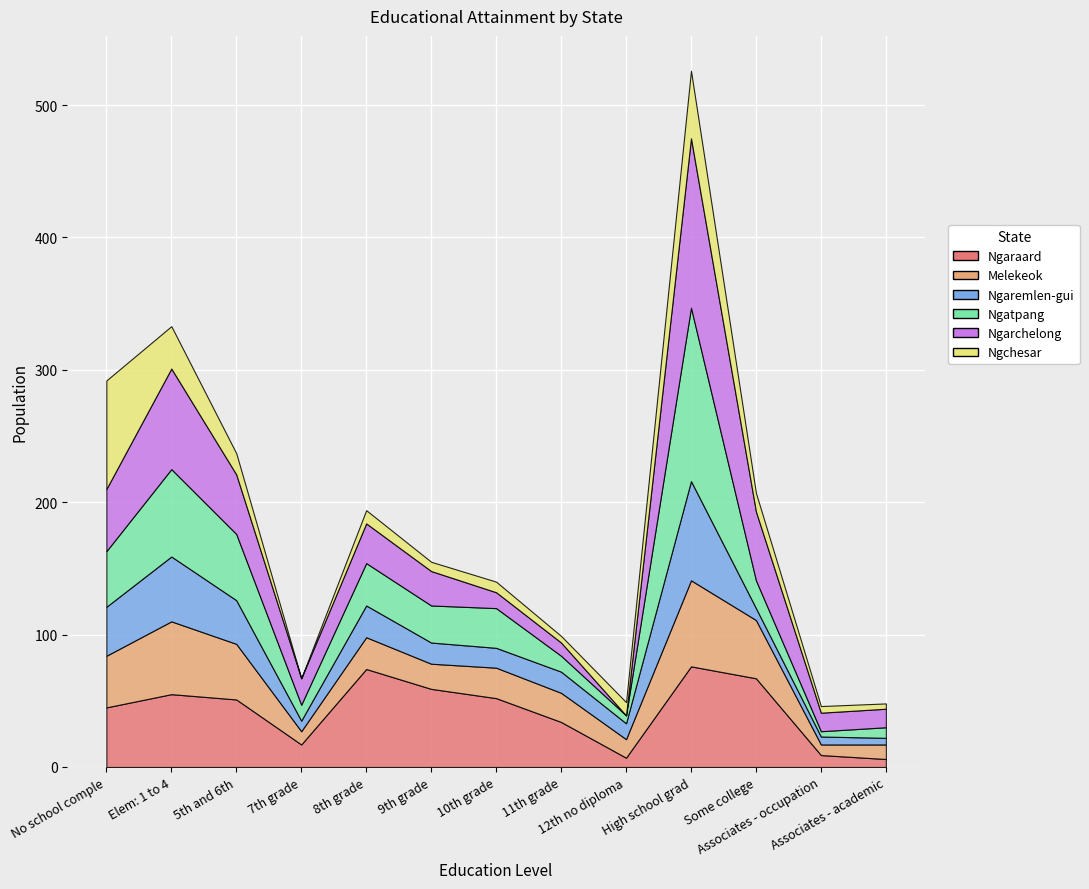

Reading left to right, extract all data points from this chart.

Ngaraard: No school comple=45	Elem: 1 to 4=55	5th and 6th=51	7th grade=17	8th grade=74	9th grade=59	10th grade=52	11th grade=34	12th no diploma=7	High school grad=76	Some college=67	Associates - occupation=9	Associates - academic=6
Melekeok: No school comple=39	Elem: 1 to 4=55	5th and 6th=42	7th grade=10	8th grade=24	9th grade=19	10th grade=23	11th grade=22	12th no diploma=14	High school grad=65	Some college=44	Associates - occupation=8	Associates - academic=11
Ngaremlen-gui: No school comple=37	Elem: 1 to 4=49	5th and 6th=33	7th grade=8	8th grade=24	9th grade=16	10th grade=15	11th grade=16	12th no diploma=12	High school grad=75	Some college=9	Associates - occupation=6	Associates - academic=5
Ngatpang: No school comple=42	Elem: 1 to 4=66	5th and 6th=50	7th grade=12	8th grade=32	9th grade=28	10th grade=30	11th grade=12	12th no diploma=6	High school grad=131	Some college=21	Associates - occupation=4	Associates - academic=8
Ngarchelong: No school comple=47	Elem: 1 to 4=76	5th and 6th=45	7th grade=20	8th grade=30	9th grade=26	10th grade=12	11th grade=10	12th no diploma=0	High school grad=128	Some college=52	Associates - occupation=14	Associates - academic=14
Ngchesar: No school comple=82	Elem: 1 to 4=32	5th and 6th=16	7th grade=0	8th grade=10	9th grade=7	10th grade=8	11th grade=5	12th no diploma=10	High school grad=51	Some college=14	Associates - occupation=5	Associates - academic=4